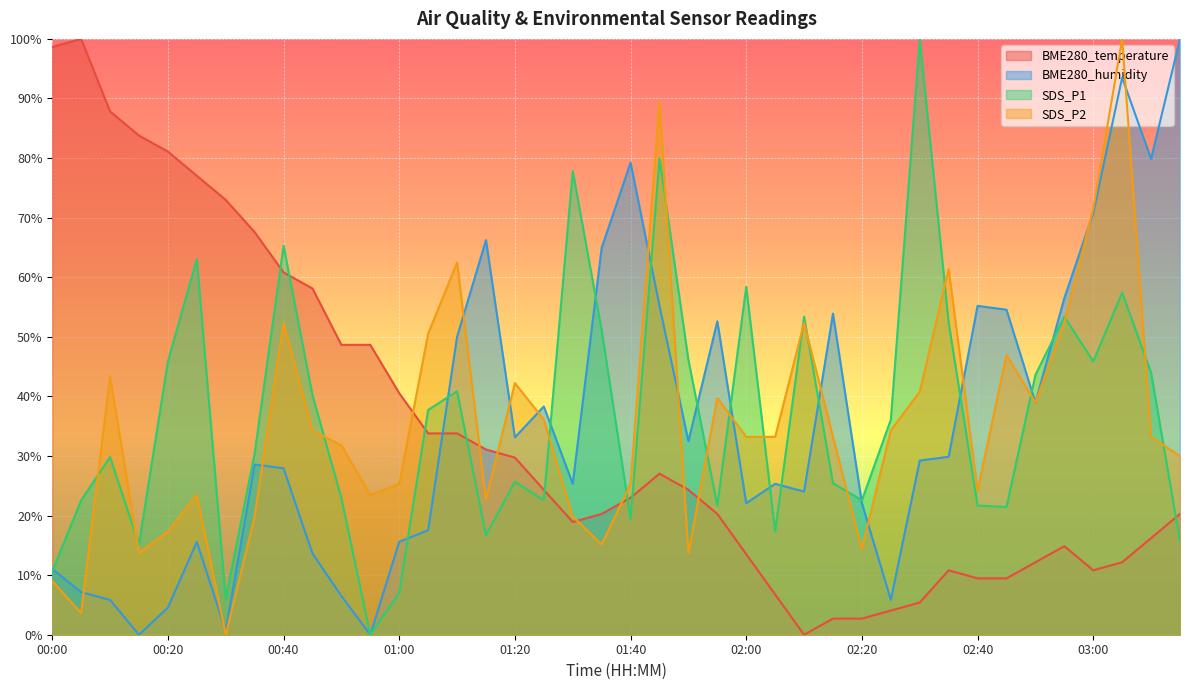

How many lines are shown in the chart?

4